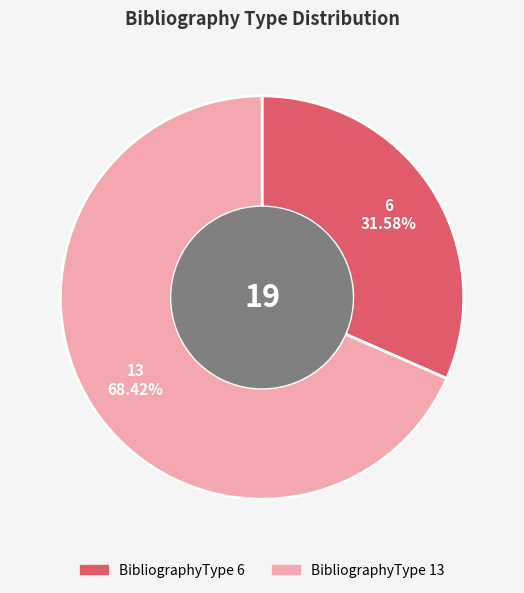

How many slices are in this pie chart?

2